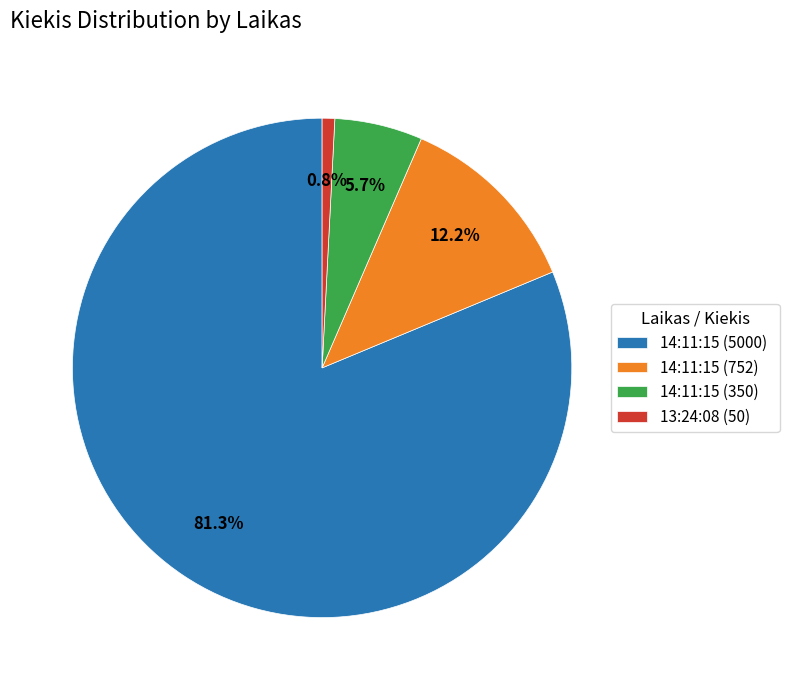

True or false: 14:11:15 (752) accounts for 1% of the total.

False